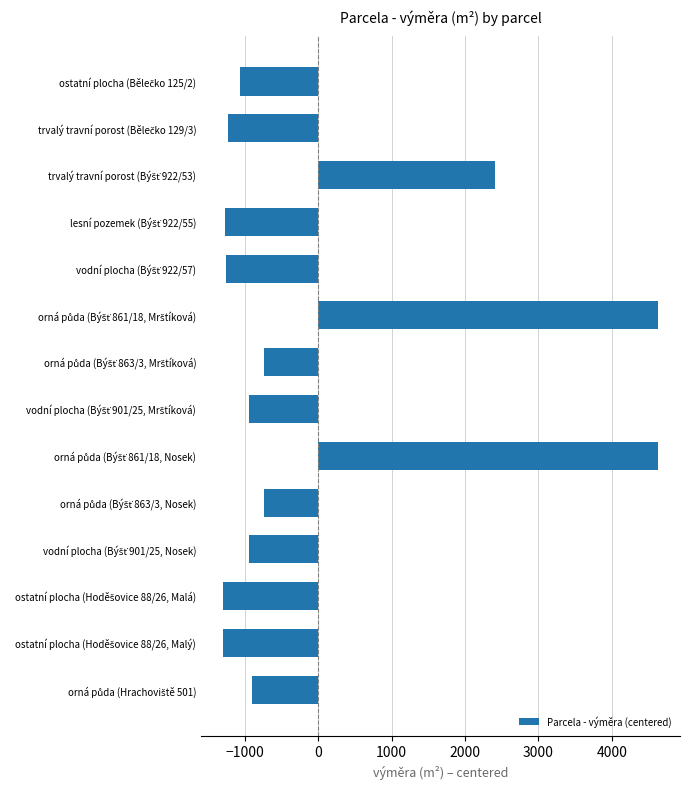

What is the difference between the second highest and minimum values?

5930.0